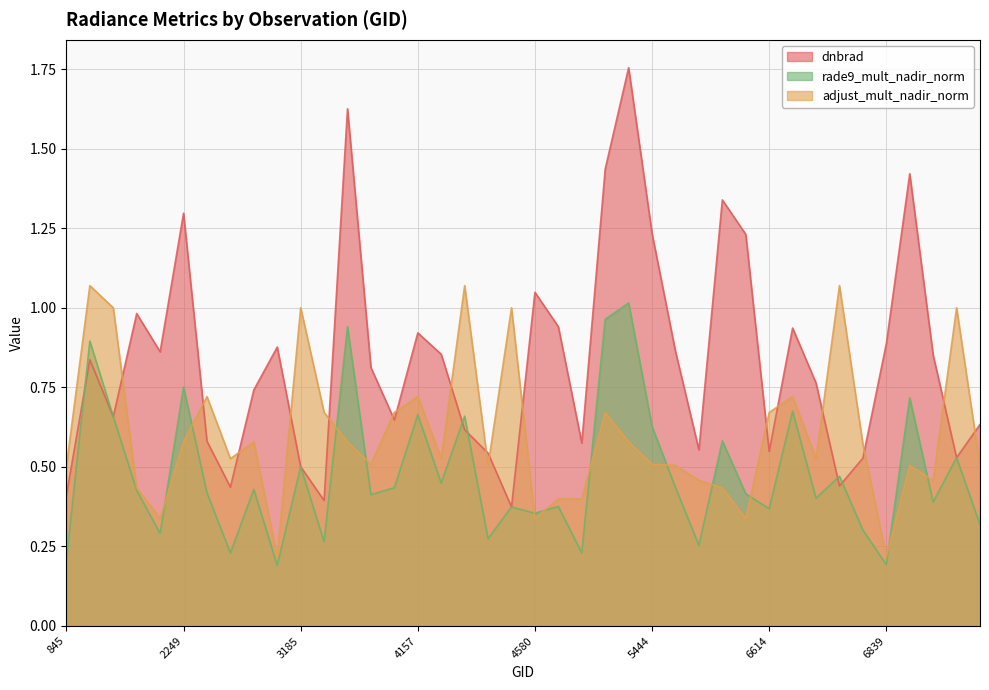

True or false: rade9_mult_nadir_norm has more than 2 interior local peaks.

True